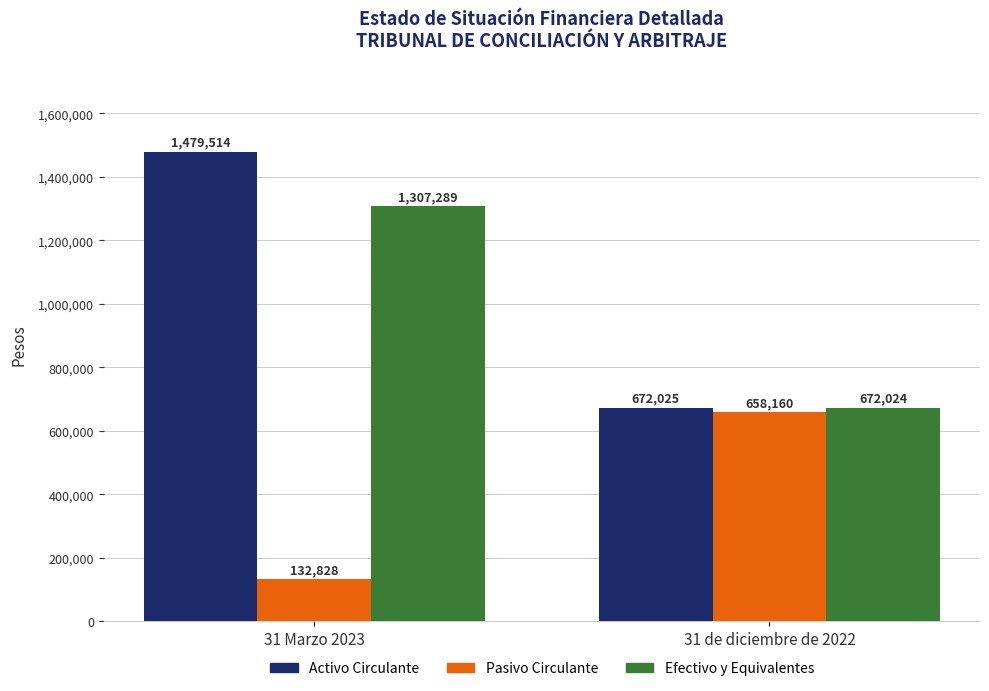

What is the label of the 2nd bar from the right?

31 Marzo 2023